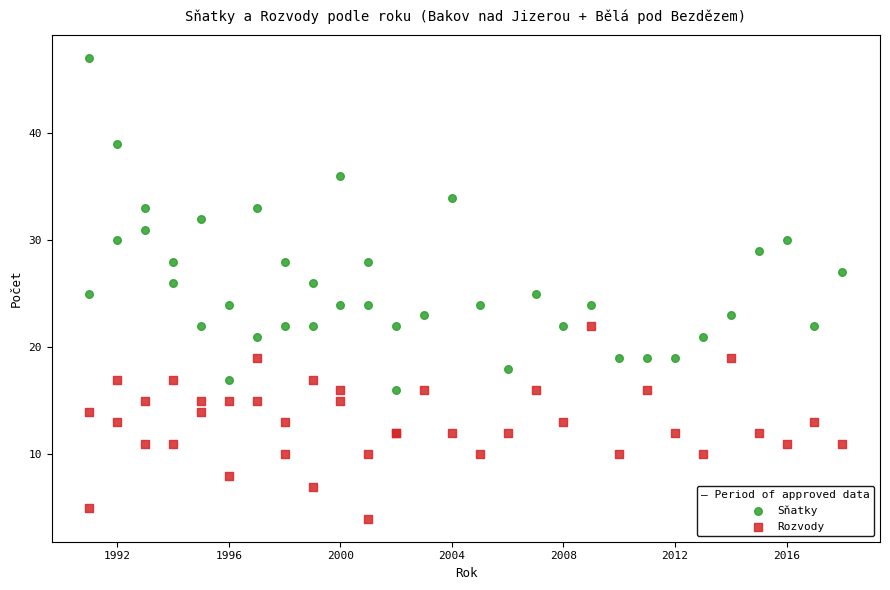

Which series reaches the maximum Y coordinate?

Sňatky